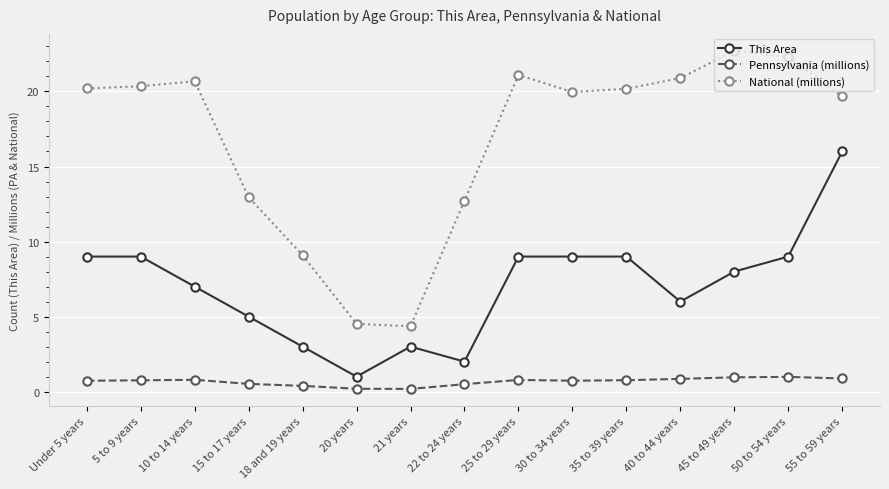

Which series has the widest spread of values?

National (millions)